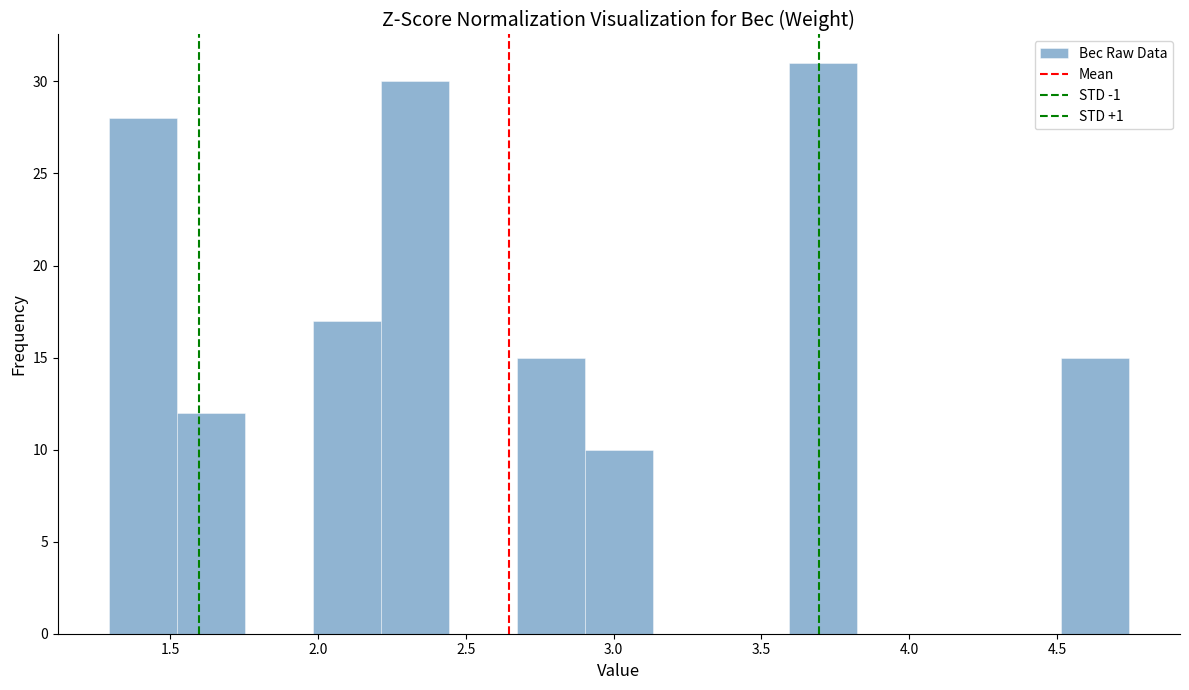

Over which range of the x-axis is the bar tallest?

3.60 to 3.80